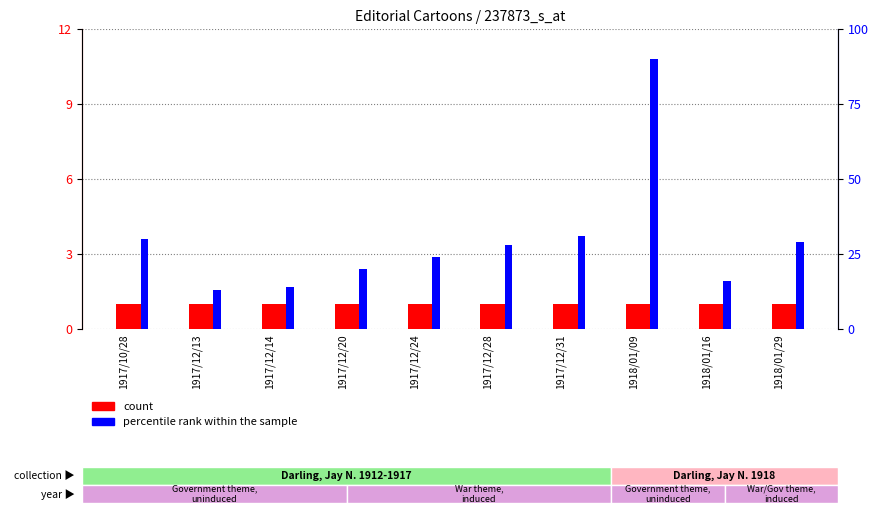

What is the sum of all count values?

10.0